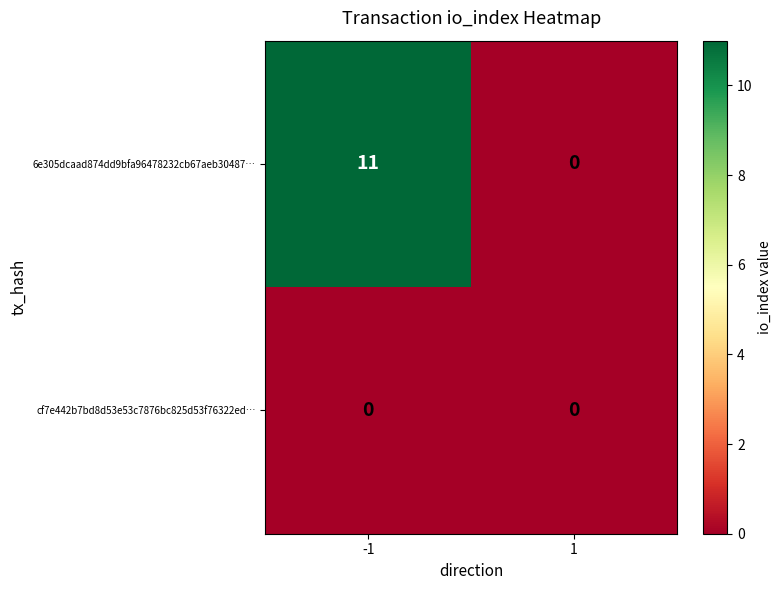

Rank the series by their average value, from highest to lowest.

6e305dcaad874dd9bfa96478232cb67aeb30487…, cf7e442b7bd8d53e53c7876bc825d53f76322ed…